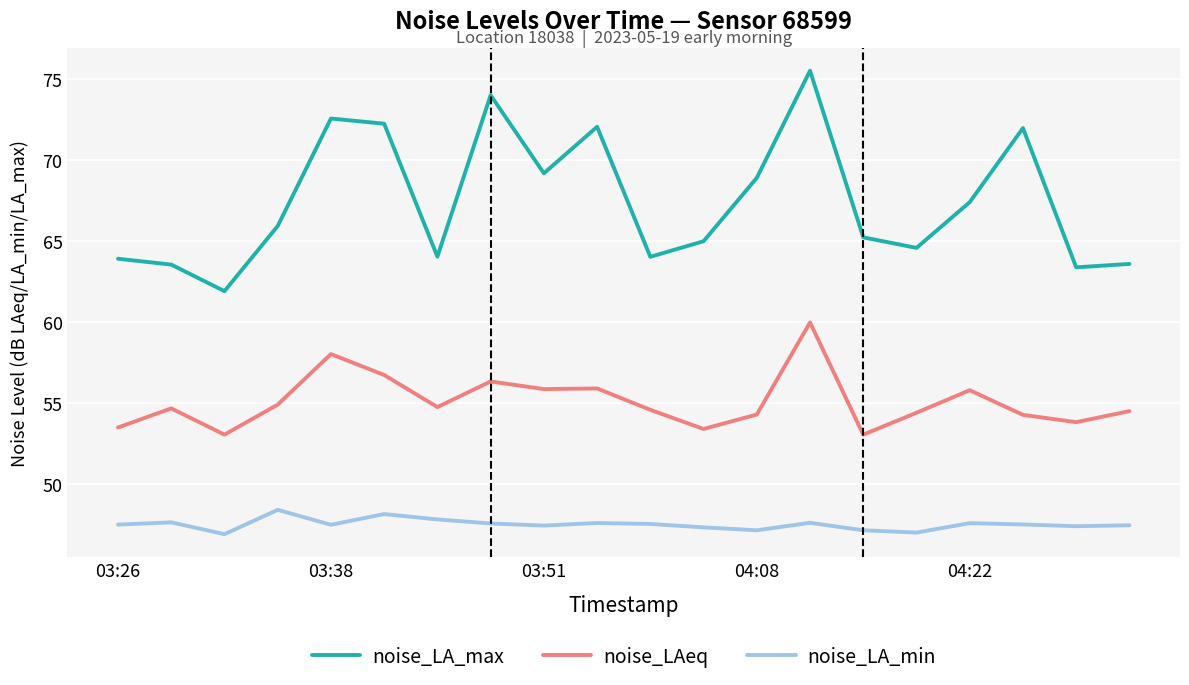

What is the minimum value for noise_LAeq?

53.1